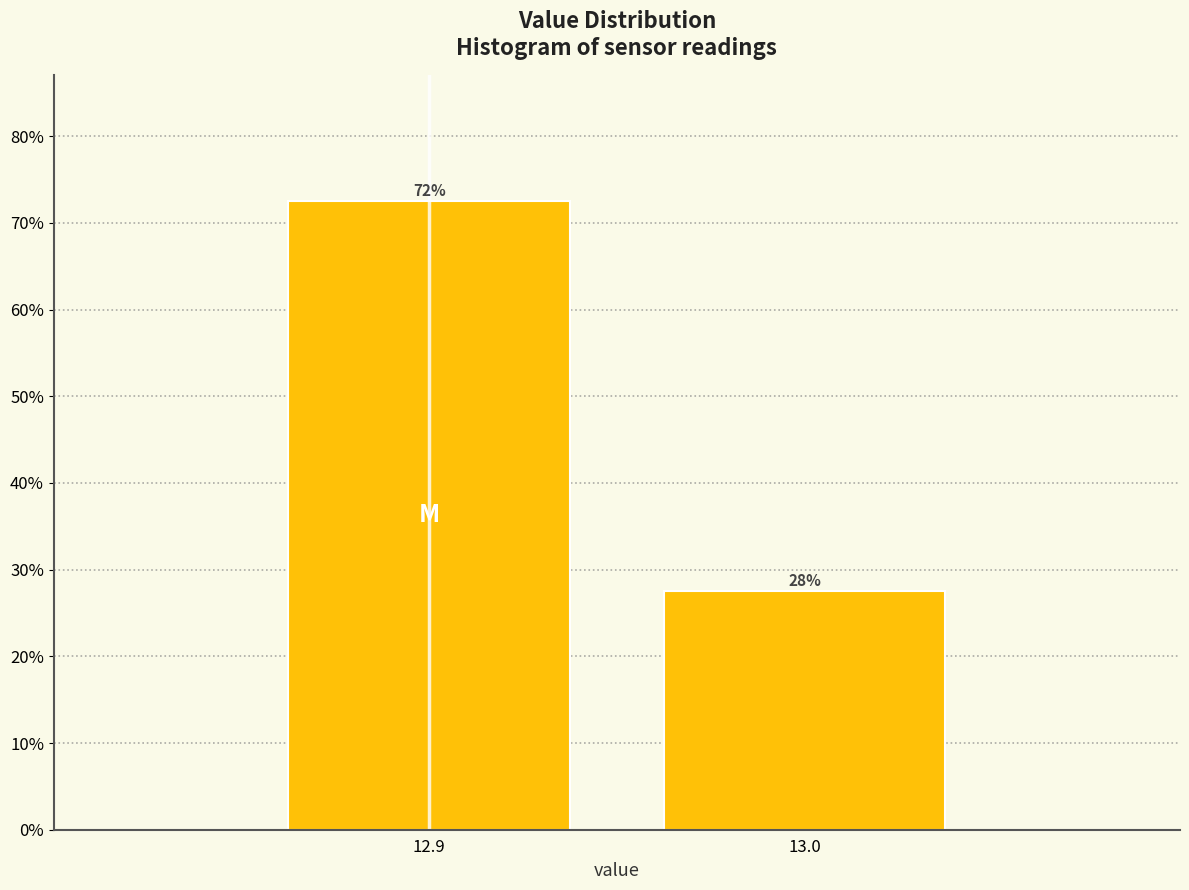

How many bars are there in total?

2